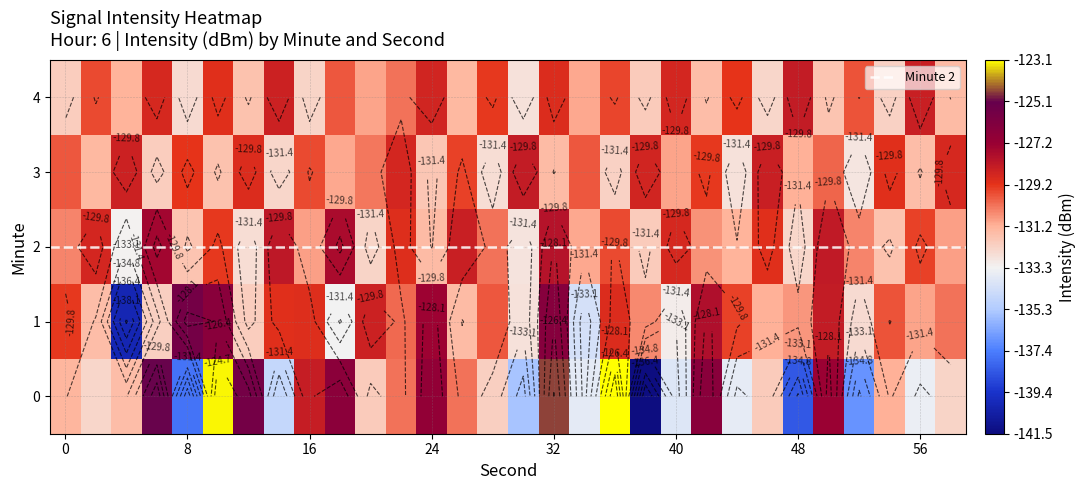

The 2 series shows -46.4 at 24. True or false?

False